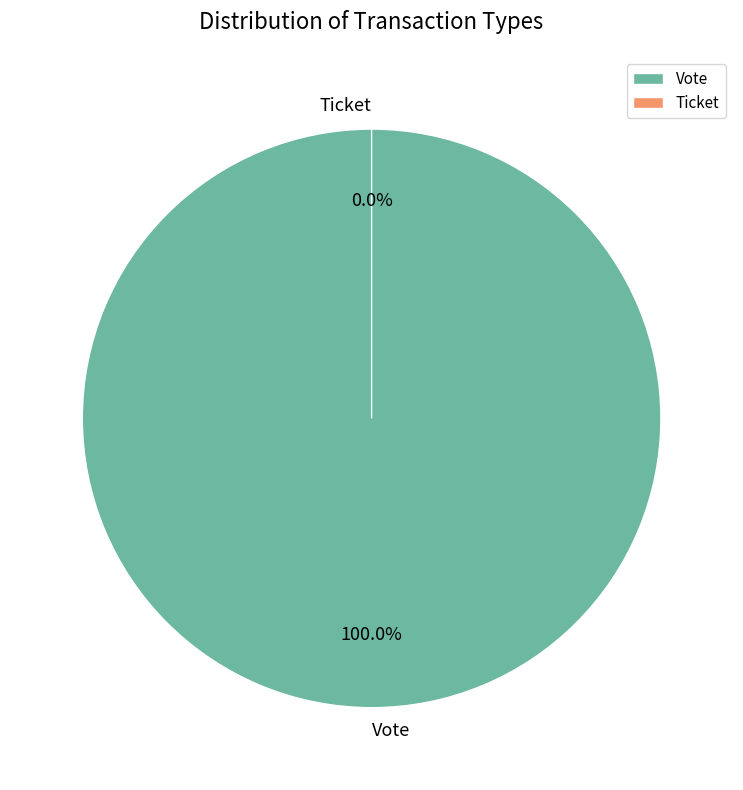

What percentage is the Vote slice, to the nearest percent?

100%